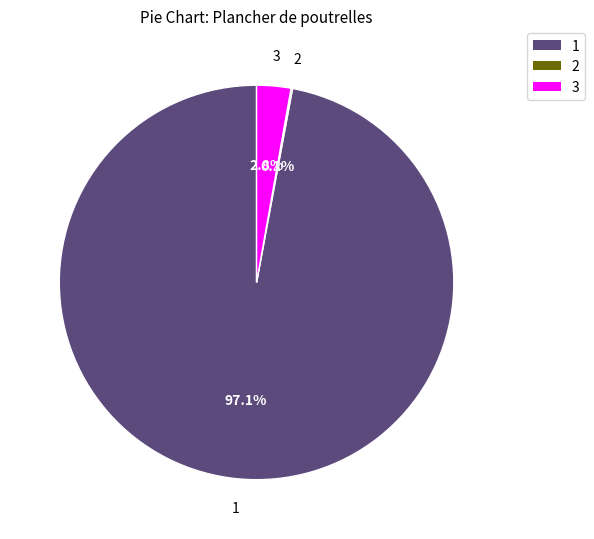

Which category has the biggest portion of the pie?

1